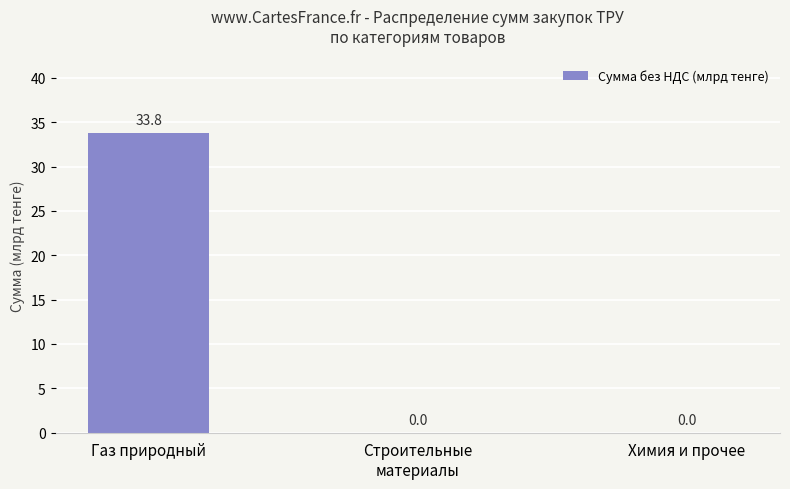

What is the sum of all values?

33.8